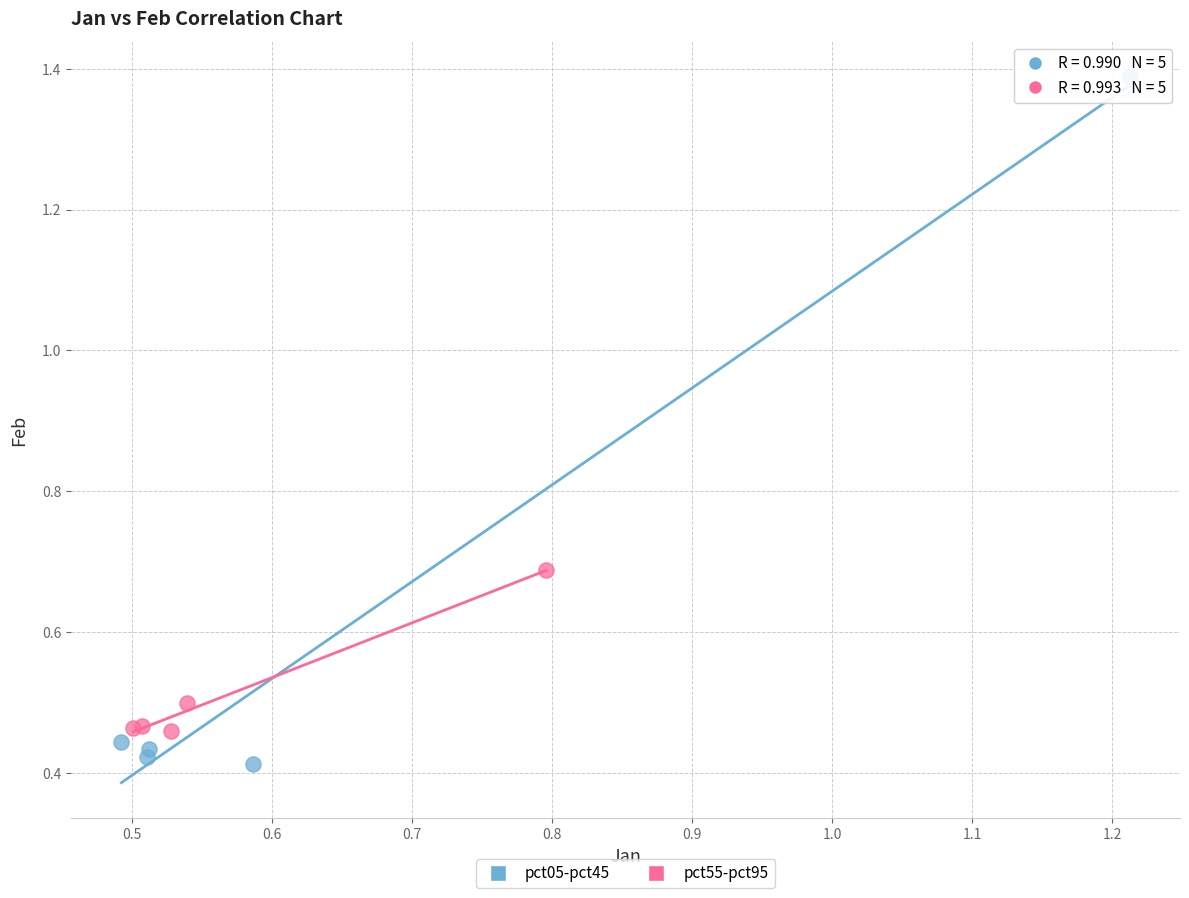

Which series reaches the maximum Y coordinate?

pct05-pct45